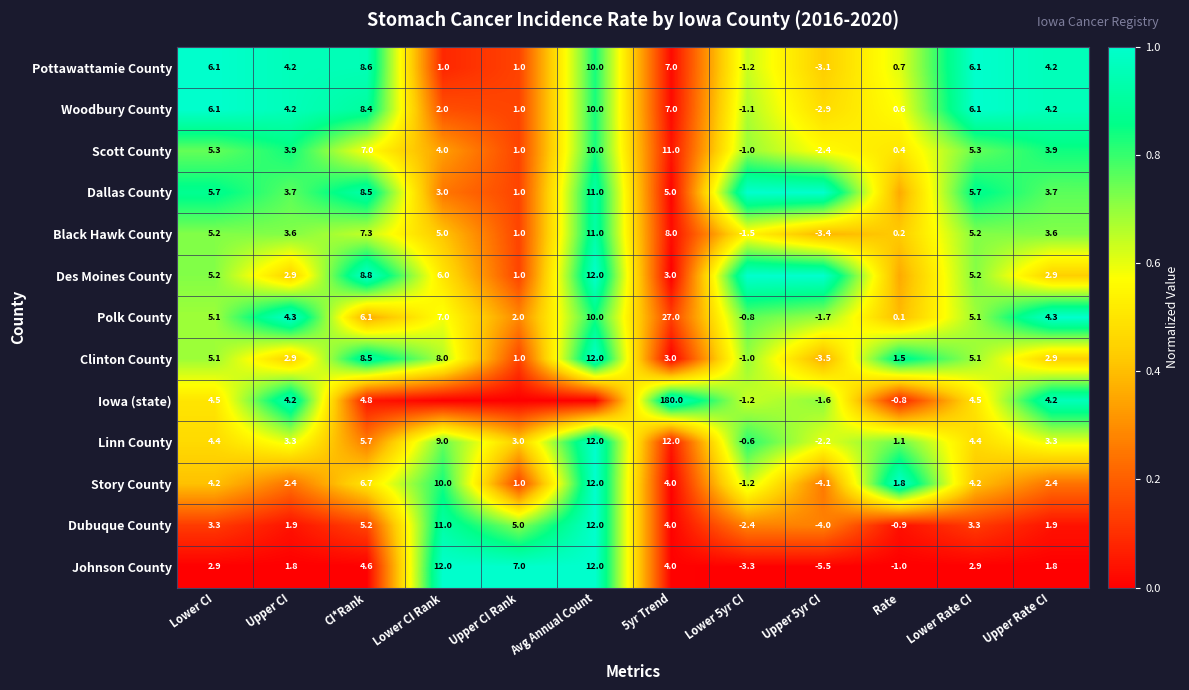

Where does the Scott County series first go above 4?

Lower CI